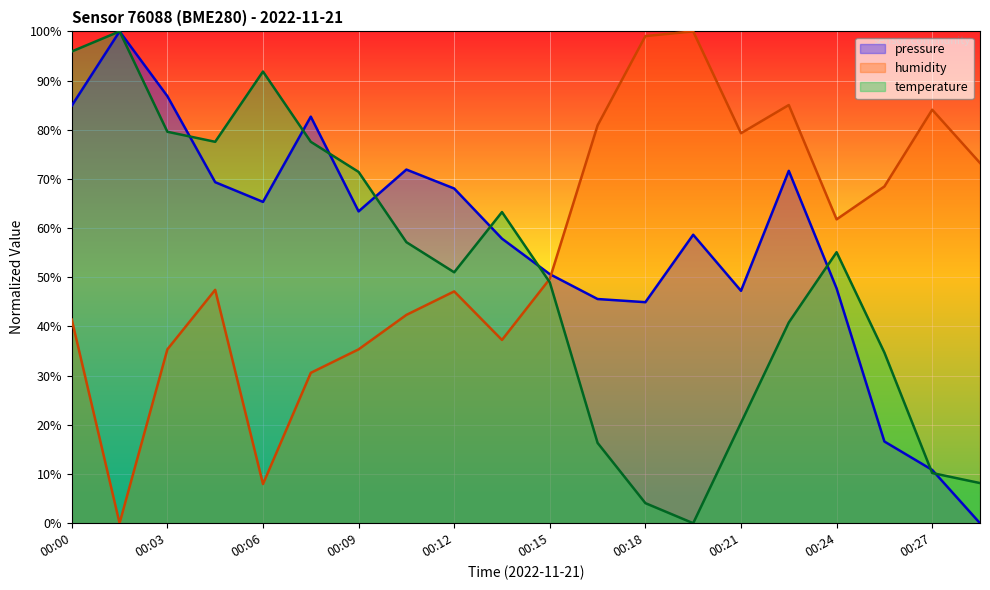

How many data points in pressure are above 63?

10